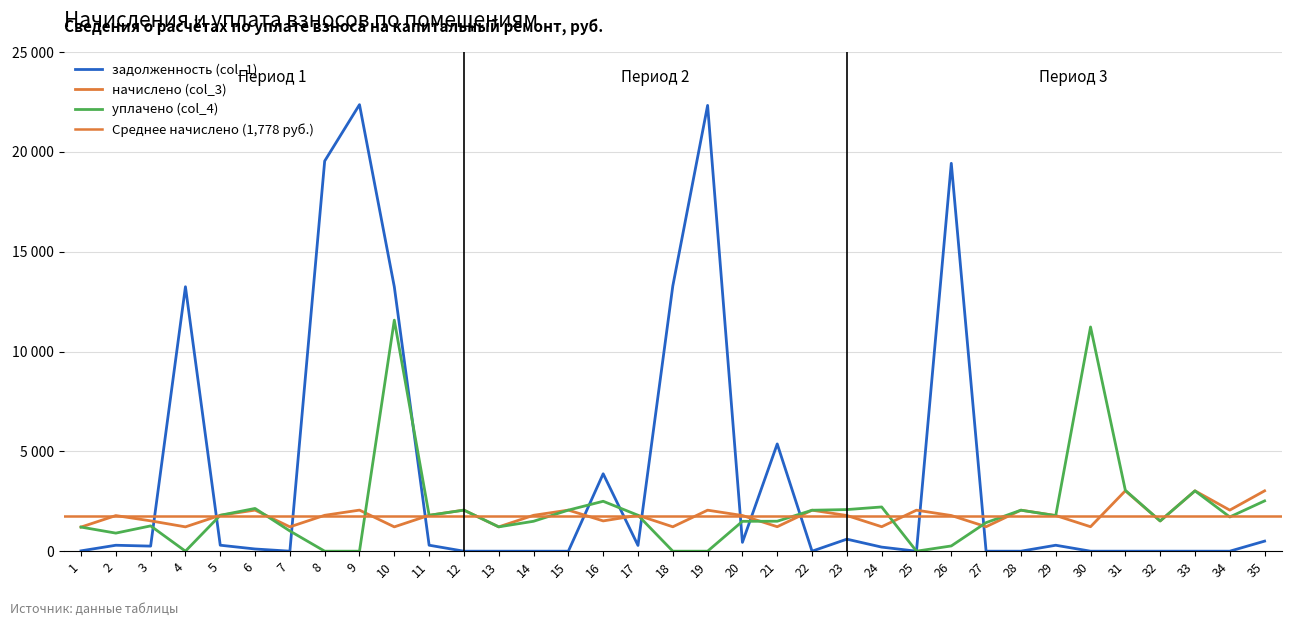

The value of начислено (col_3) at 24 is 627.0. True or false?

False